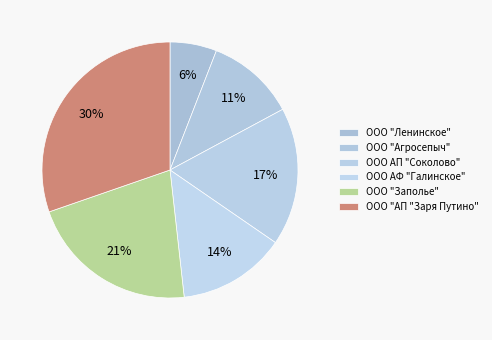

Is ООО "Ленинское" the majority of the pie?

No